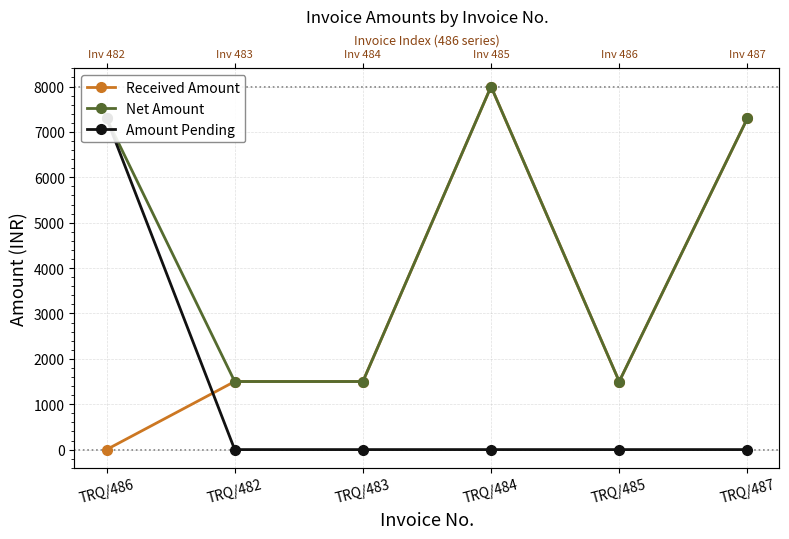

The value of Received Amount at TRQ/484 is 8000. True or false?

True